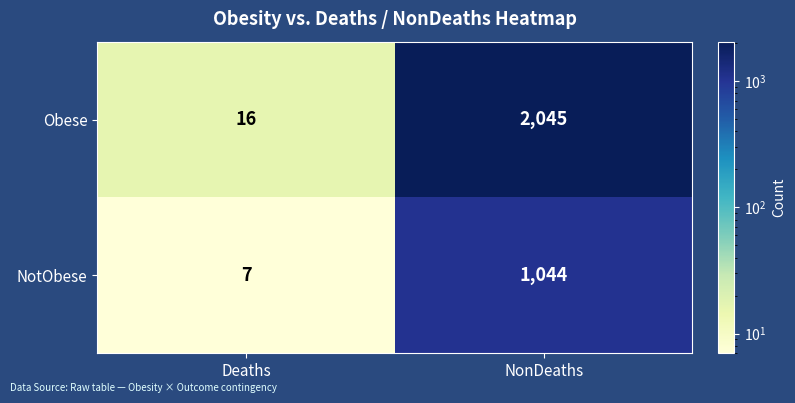

Which series has the widest spread of values?

Obese